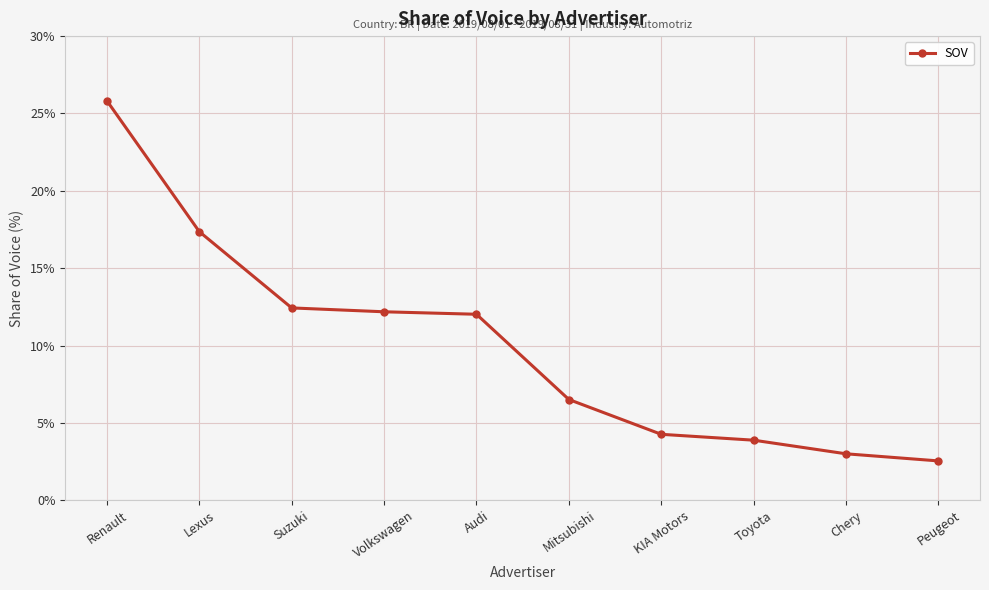

Reading right to left, what are all the values shown in this chart?

Peugeot=2.5	Chery=3.0	Toyota=3.9	KIA Motors=4.3	Mitsubishi=6.5	Audi=12.0	Volkswagen=12.2	Suzuki=12.4	Lexus=17.4	Renault=25.8